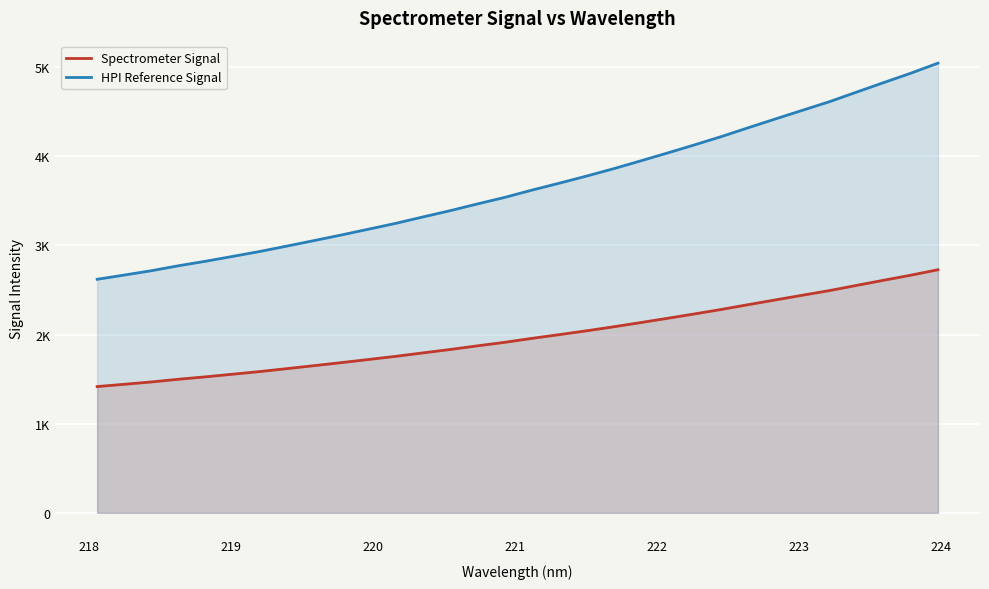

What is the maximum value shown in the chart?

5045.9